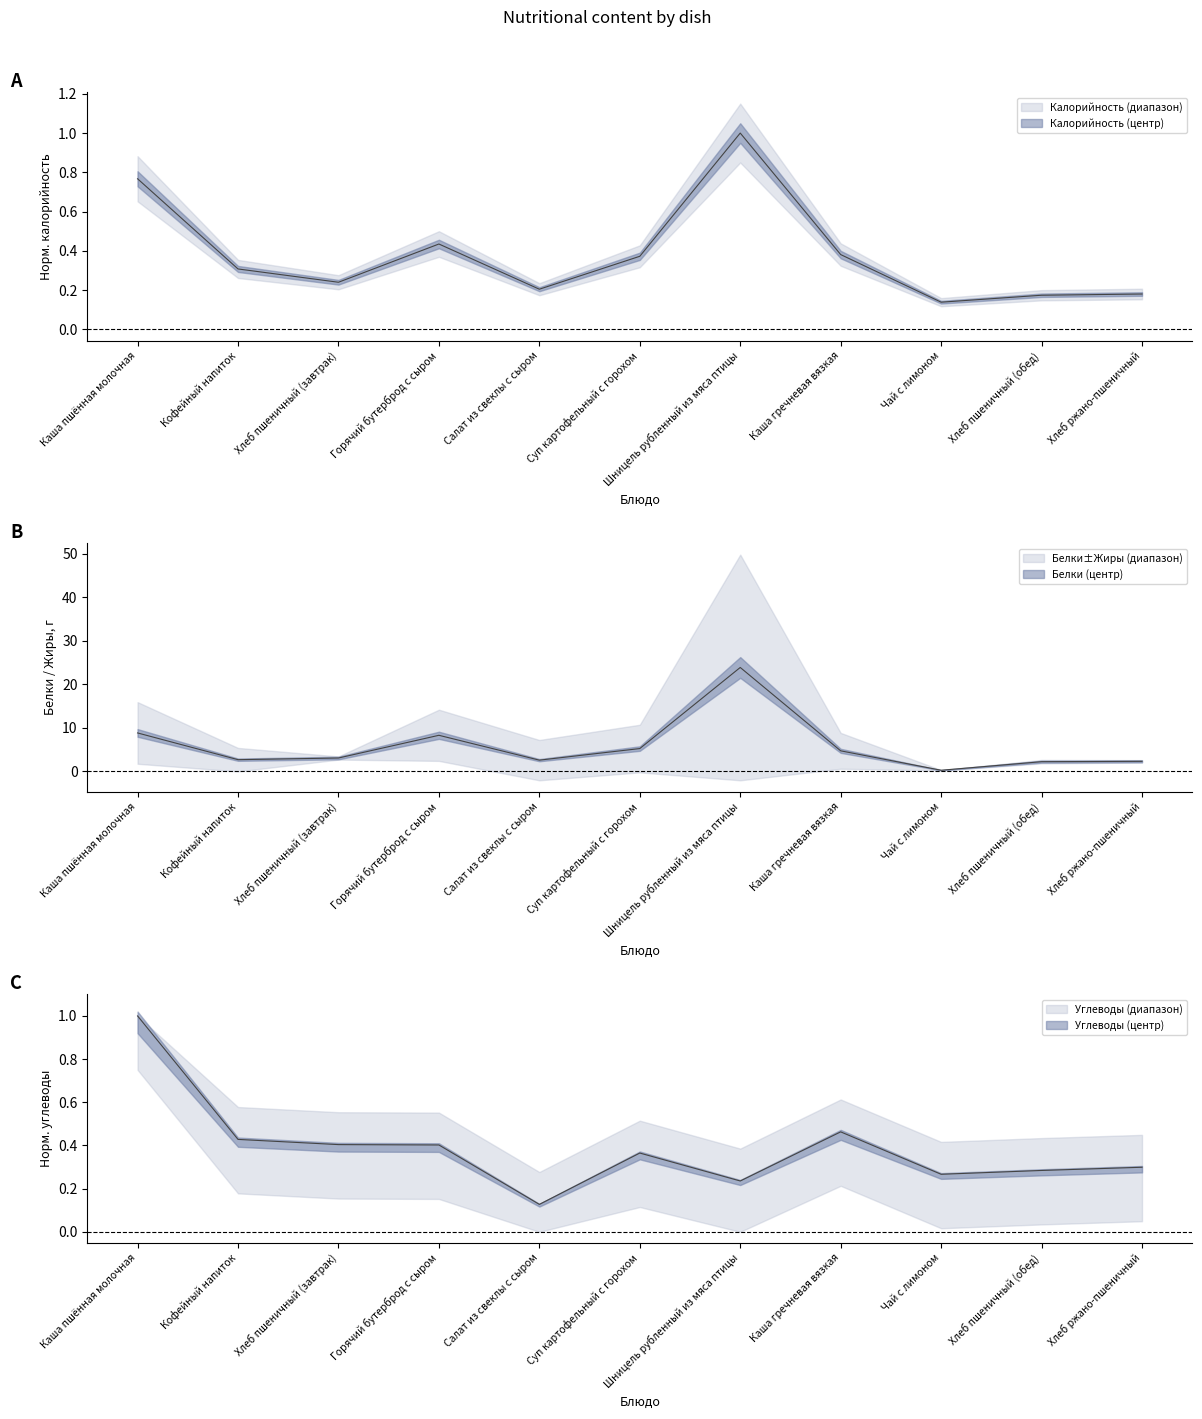

What is the total value across all series at Каша пшённая молочная?

10.6